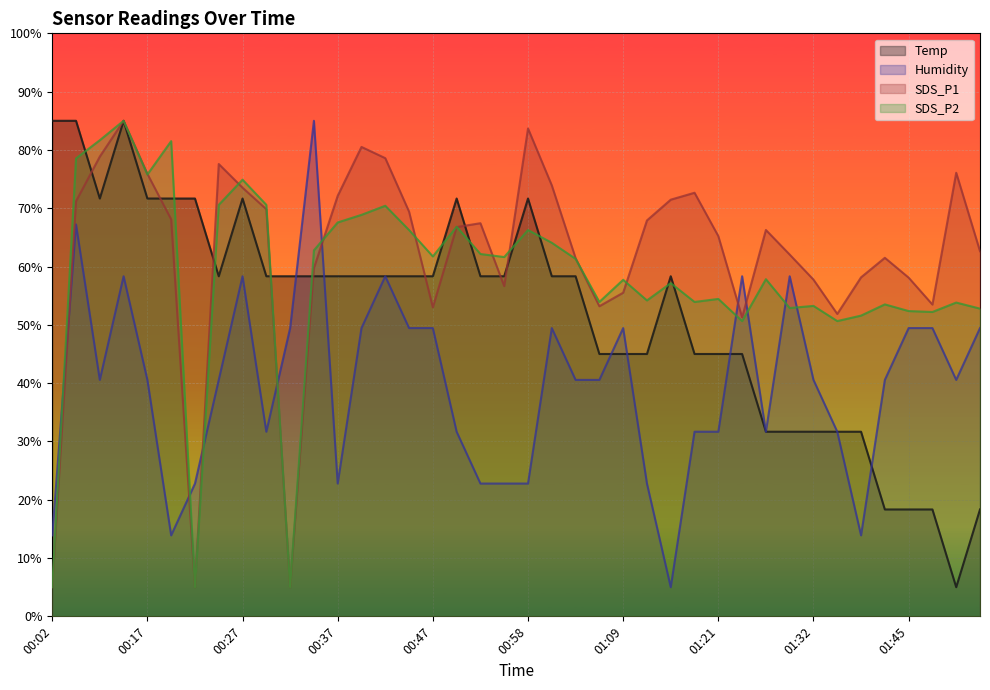

What position from the right is 00:29?

31